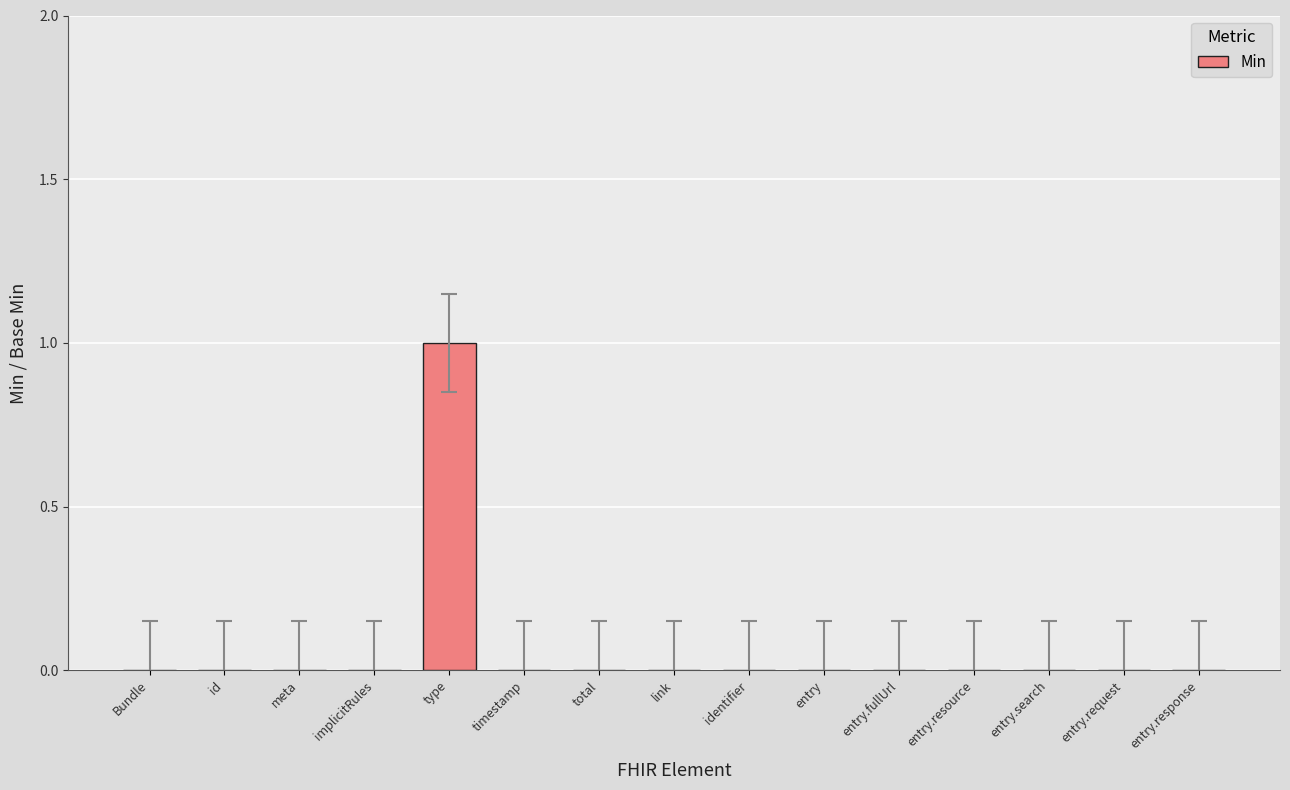

How many series are shown in this chart?

1